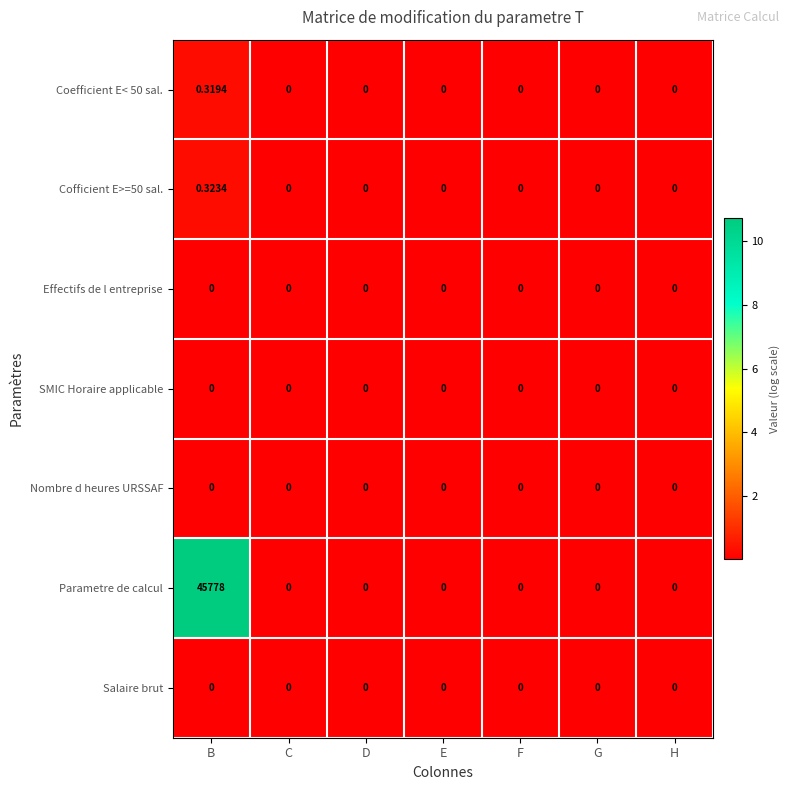

Which series has the widest spread of values?

Parametre de calcul